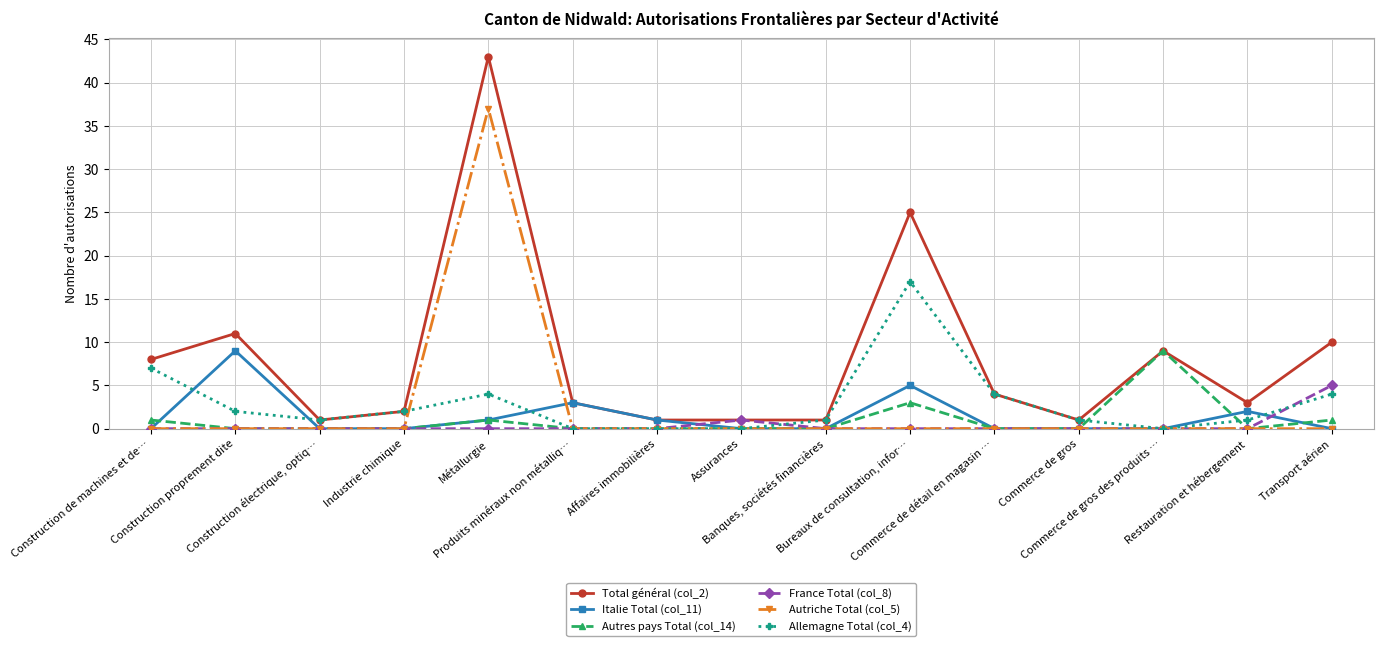

What is the sum of the Total général (col_2) values at Bureaux de consultation, infor… and Métallurgie?

68